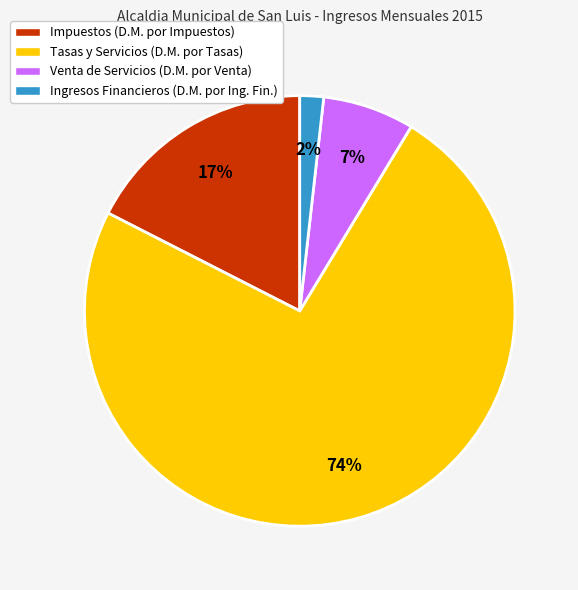

True or false: Tasas y Servicios accounts for 74% of the total.

True